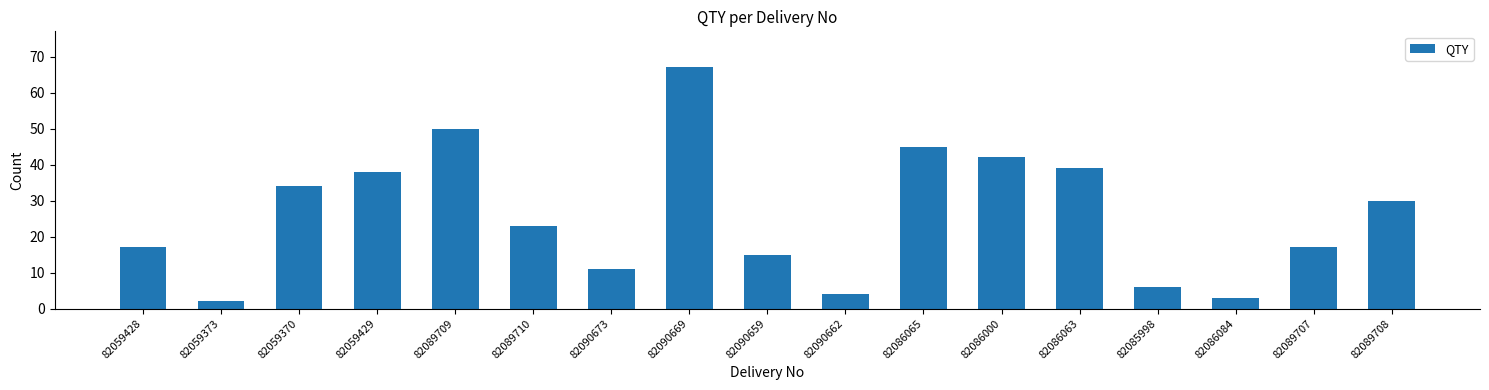

The value at 82090669 is 16. True or false?

False